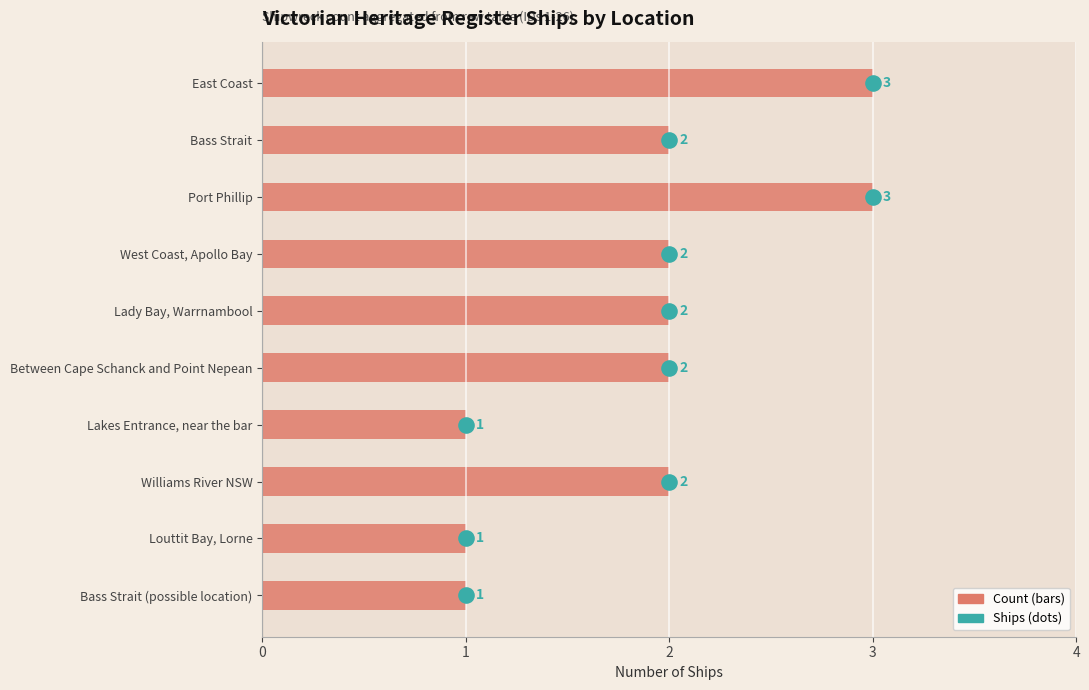

Which series reaches the minimum Y coordinate?

Ships